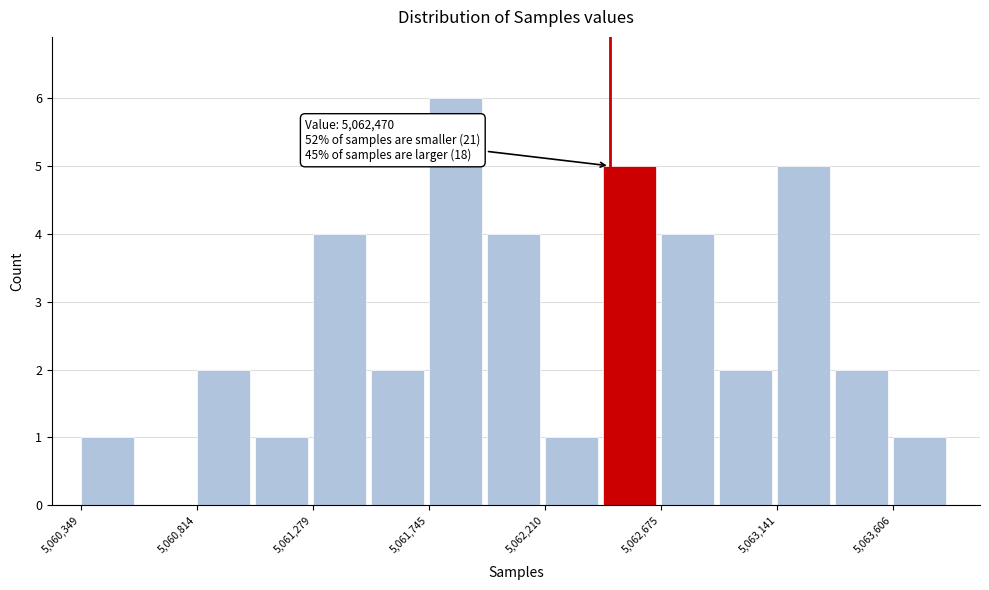

Over which range of the x-axis is the bar tallest?

5061750 to 5062000